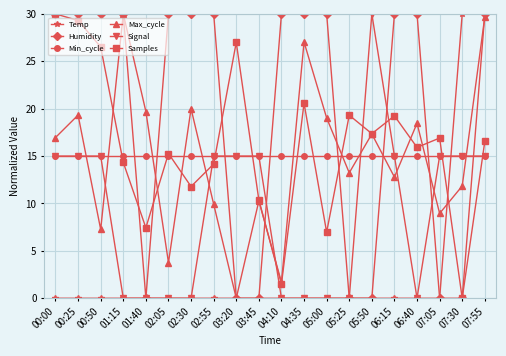

What is the spread (max minus min) of values at 02:05?

30.0